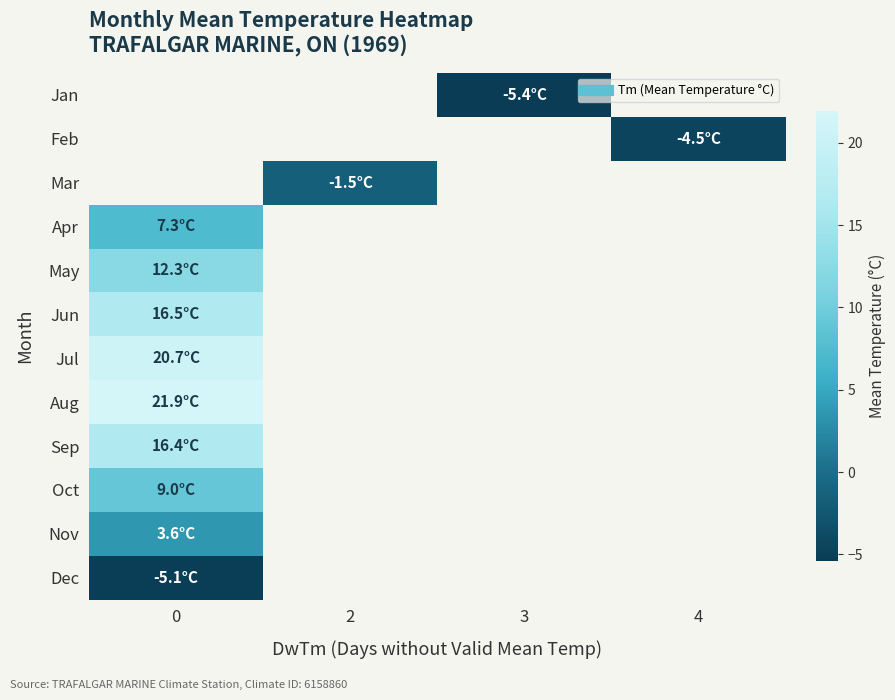

How many distinct data groups are displayed?

12